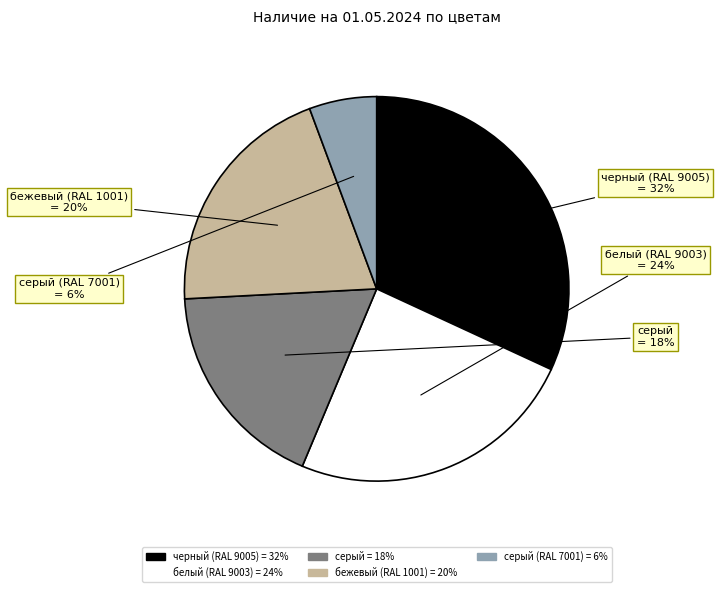

True or false: белый (RAL 9003) accounts for 24% of the total.

True